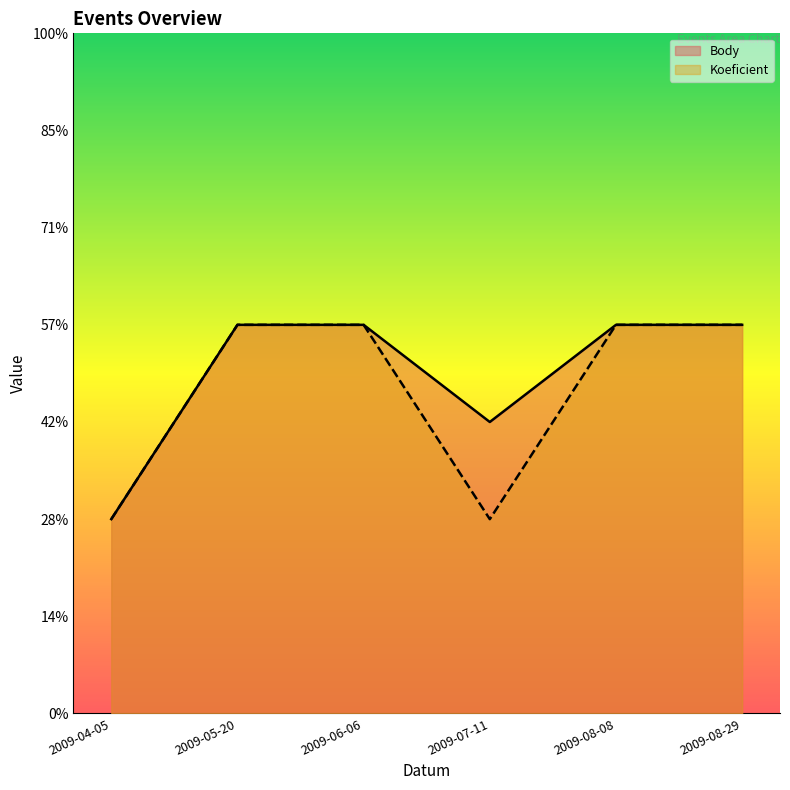

At which label does Body reach its minimum?

2009-04-05